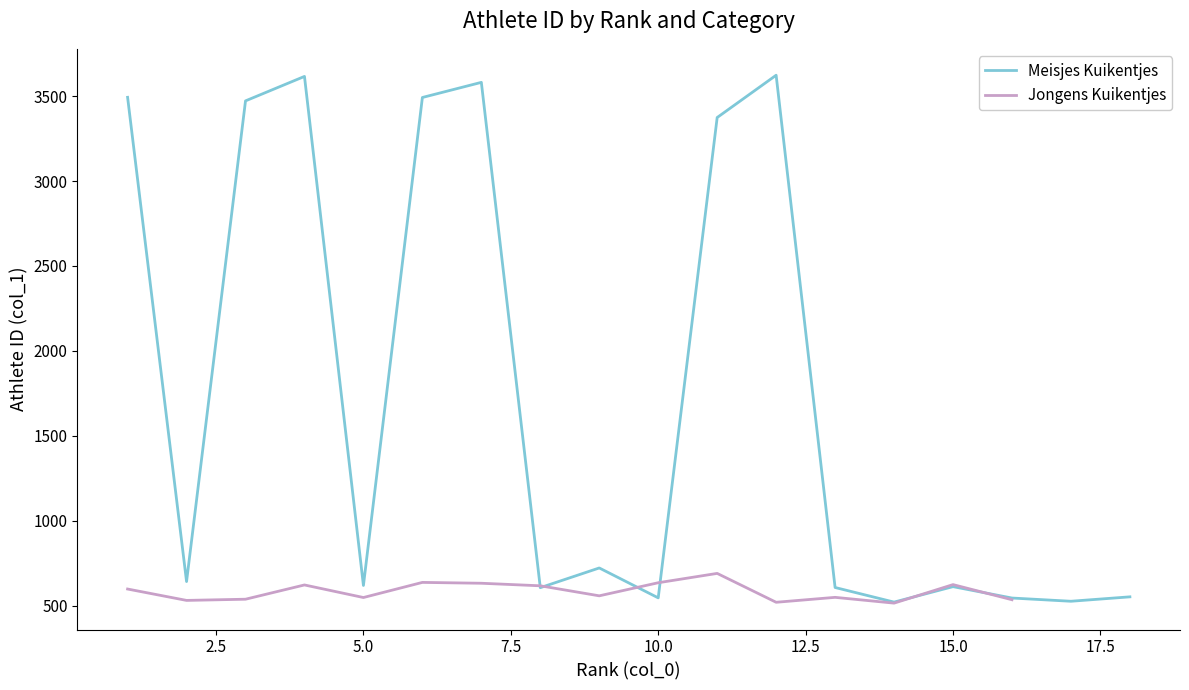

Does the chart display data point markers on the line(s)?

No